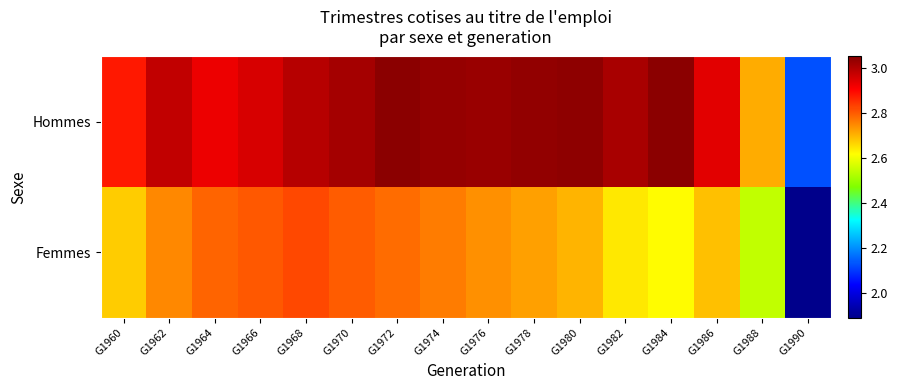

Which series has the widest spread of values?

Femmes